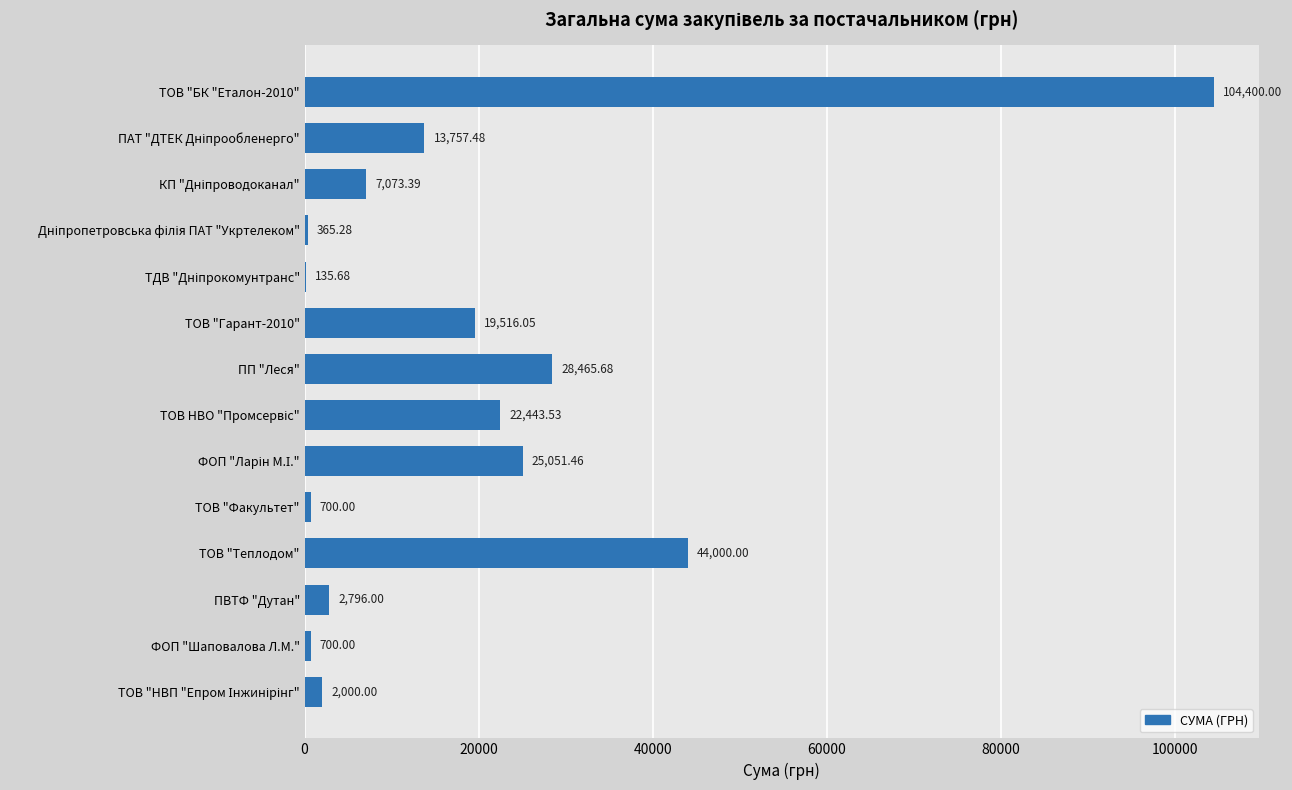

Where is the data nearest to the value 52267?

ТОВ "Теплодом"